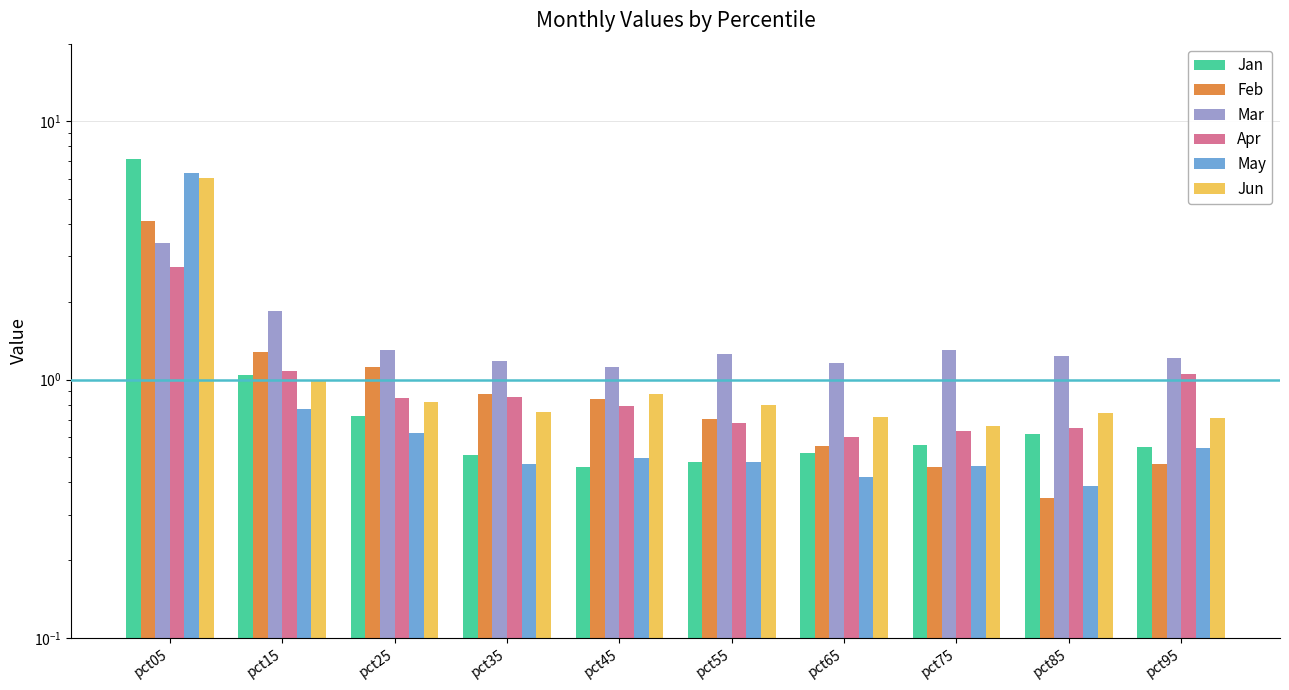

What is the difference between the highest and lowest values at pct75?

0.8